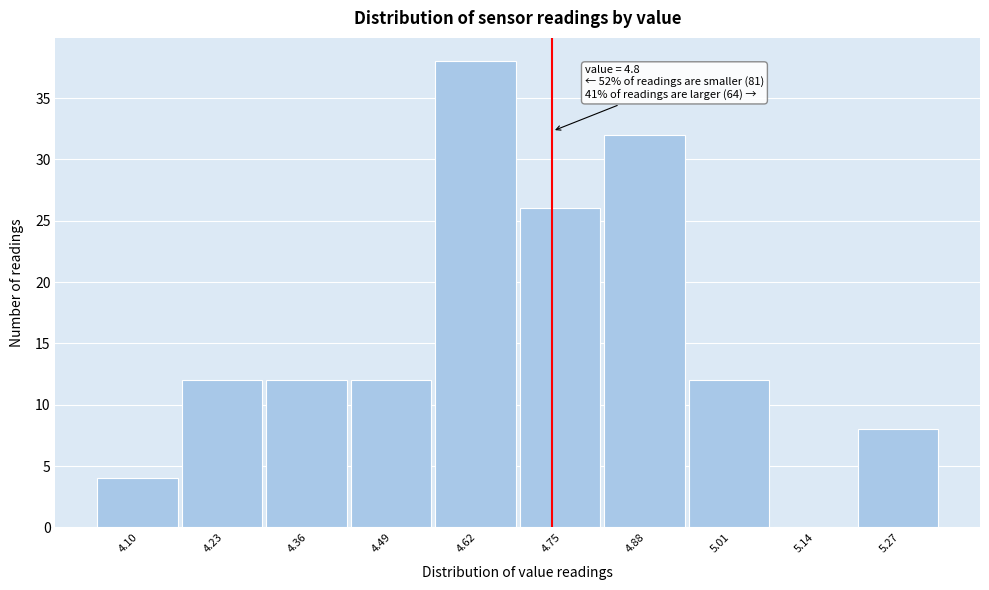

Reading right to left, list all the values displayed in this chart.

5.27=8	5.14=0	5.01=12	4.88=32	4.75=26	4.62=38	4.49=12	4.36=12	4.23=12	4.10=4